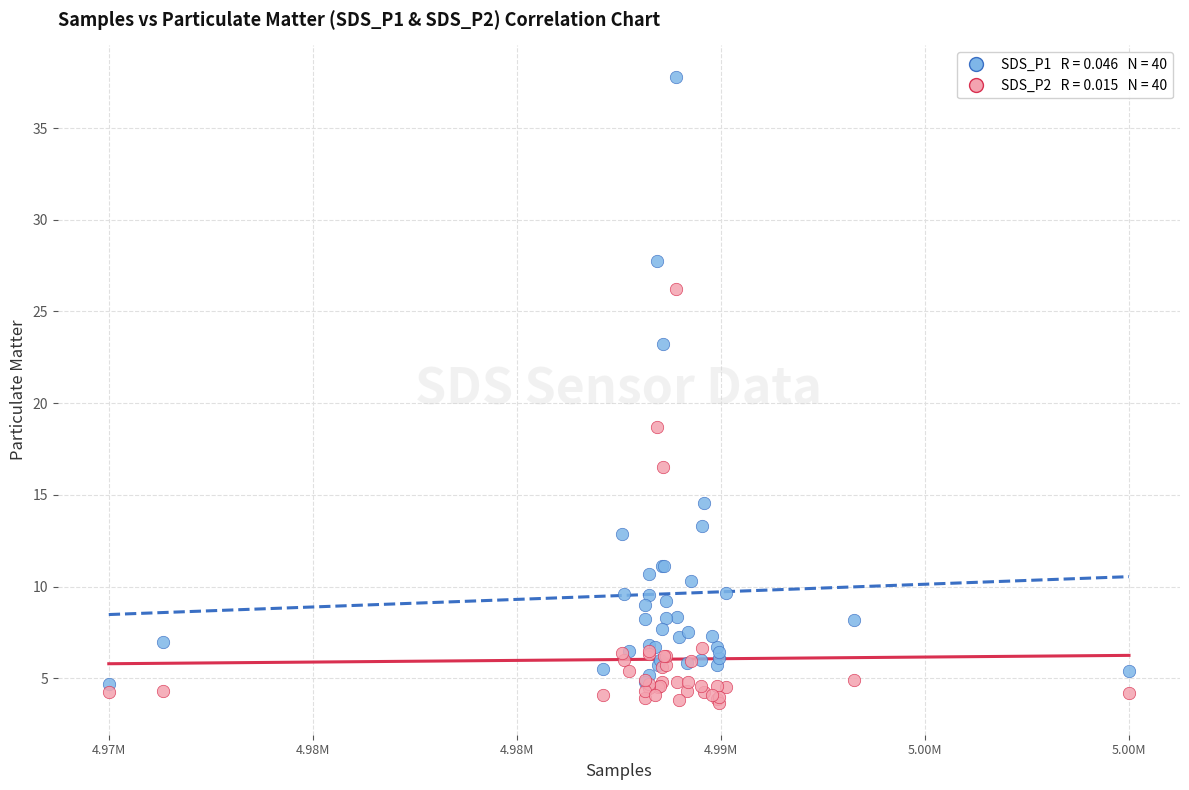

Across all series, what Y value is closest to 20?

18.7